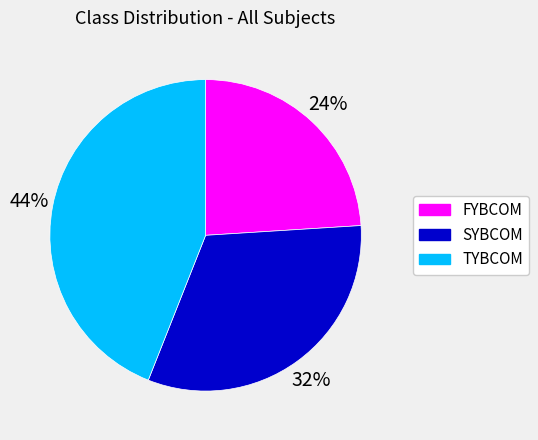

Which slice is the largest?

TYBCOM